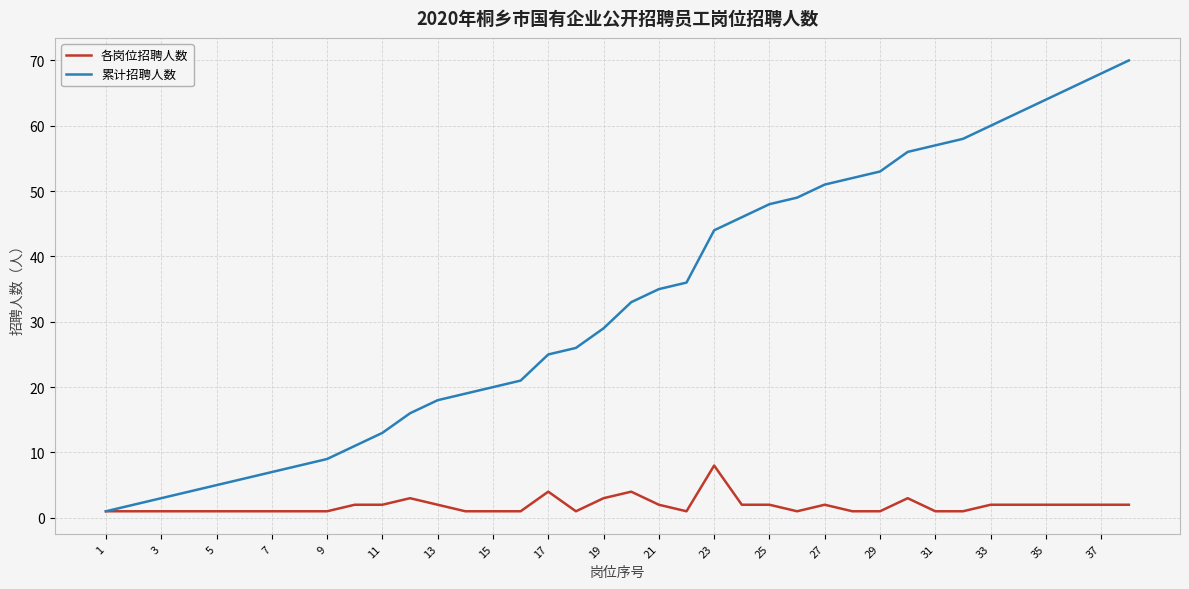

Rank the series by their average value, from lowest to highest.

各岗位招聘人数, 累计招聘人数